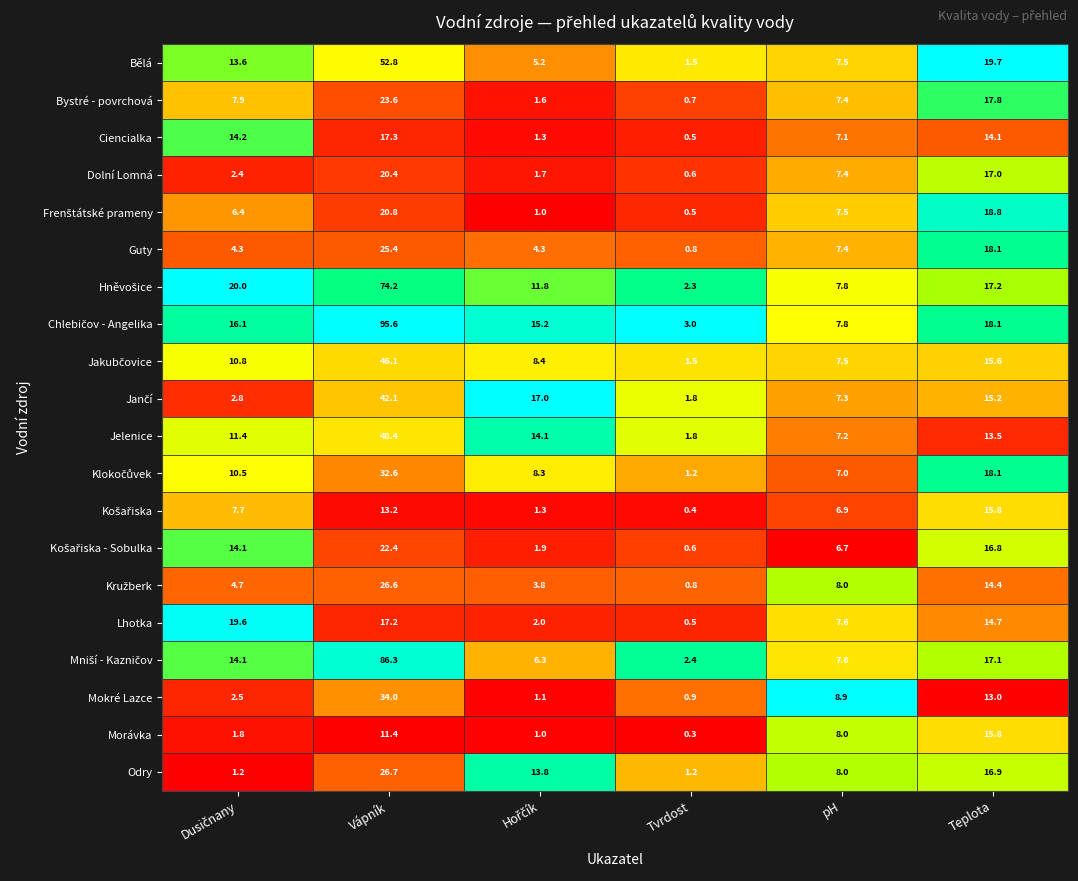

What is the highest value of the Jelenice series?

48.4